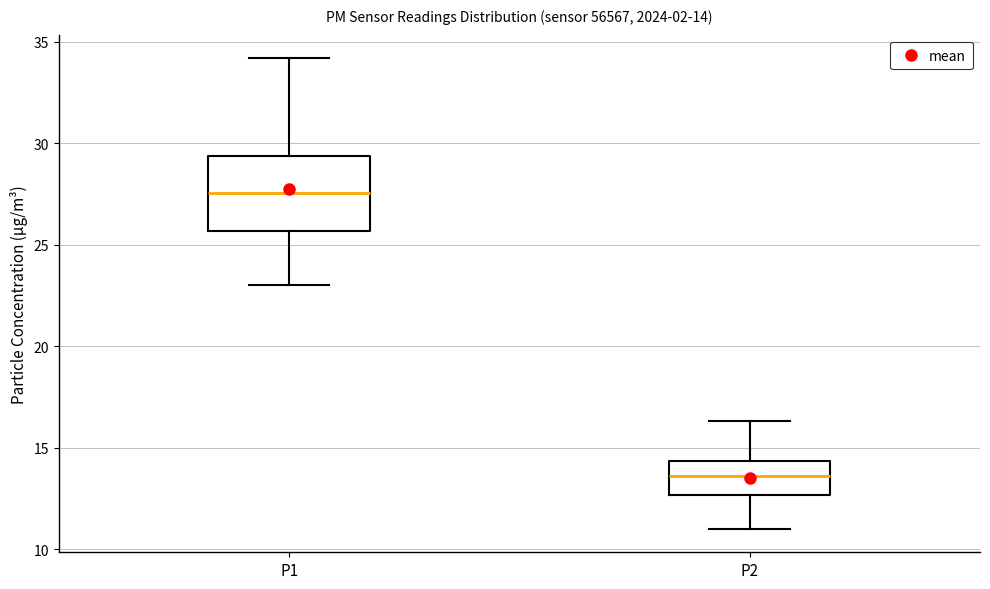

Which box is the tallest, from its lower edge to its upper edge?

P1